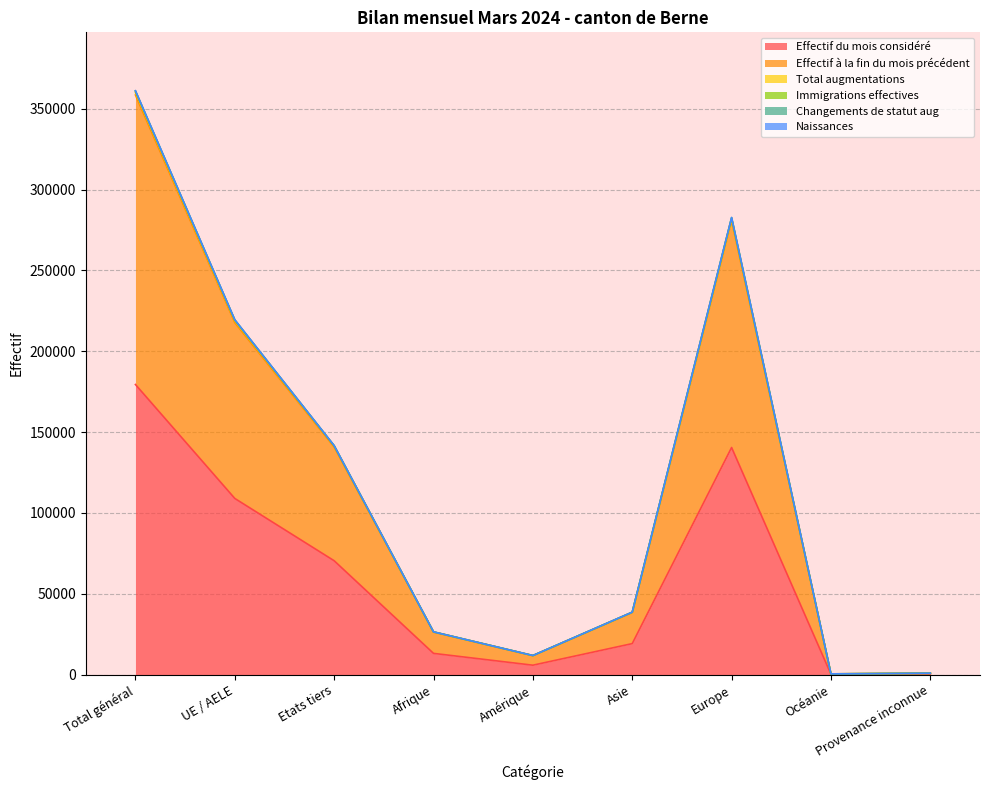

Where is the first local minimum for Total augmentations?

Amérique